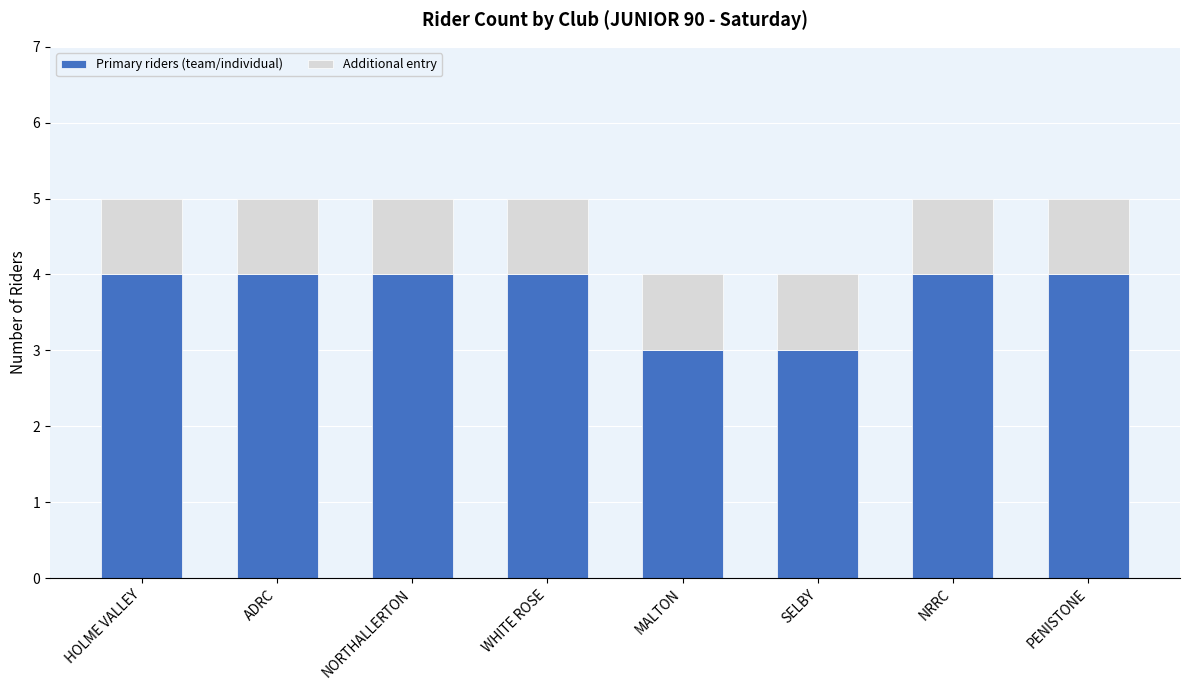

Is it true that Primary riders (team/individual) equals 4 at HOLME VALLEY?

True